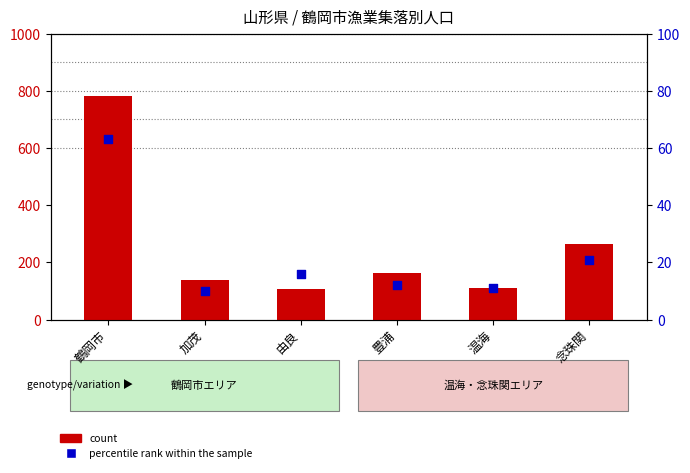

Is the value of count at 念珠関 greater than the value of percentile rank within the sample at 豊浦?

Yes